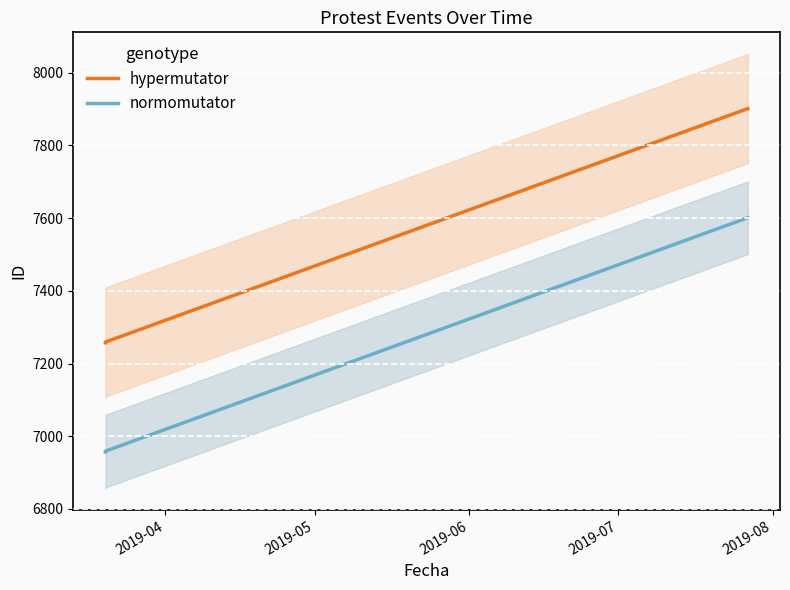

Which series has the largest total across all categories?

hypermutator